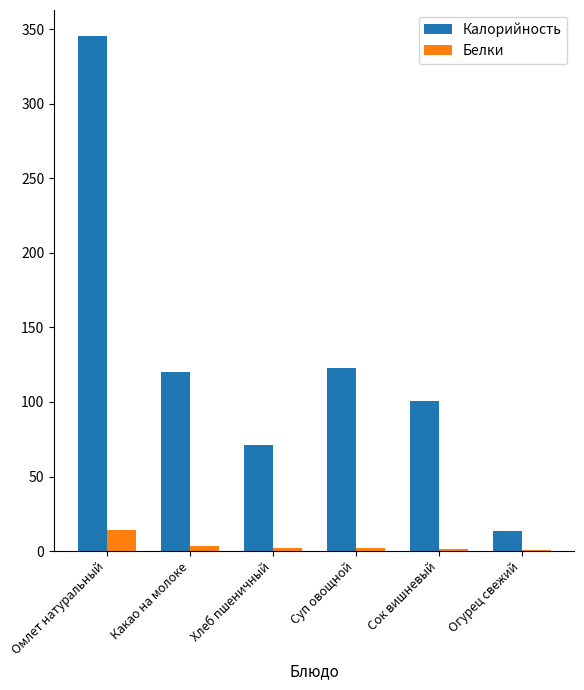

Between Хлеб пшеничный and Огурец свежий, which series saw the biggest shift?

Калорийность